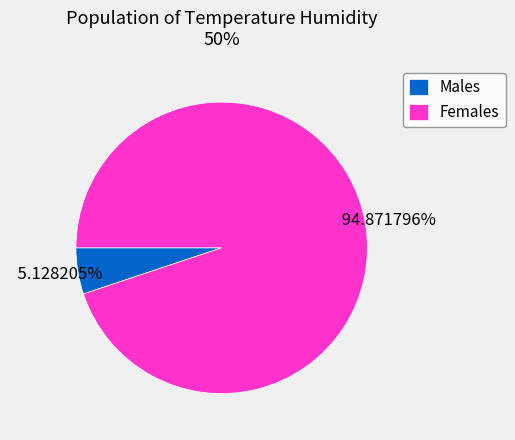

Count the number of slices in the pie.

2